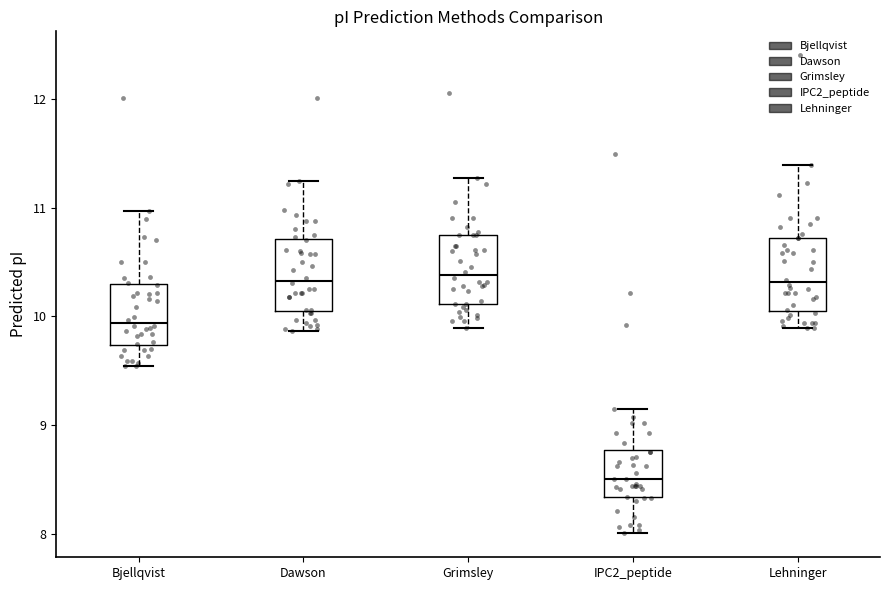

Reading left to right, read every box against the y-axis: the position of its median line, the range the box covers, and the ends of its whiskers. The values are not printed on the chart, so give them approximately, as read against the axis.

Bjellqvist: median 9.9, box 9.7 to 10.3, whiskers 9.5 to 11.0
Dawson: median 10.3, box 10.1 to 10.7, whiskers 9.9 to 11.2
Grimsley: median 10.4, box 10.1 to 10.7, whiskers 9.9 to 11.3
IPC2_peptide: median 8.5, box 8.3 to 8.8, whiskers 8.0 to 9.2
Lehninger: median 10.3, box 10.1 to 10.7, whiskers 9.9 to 11.4